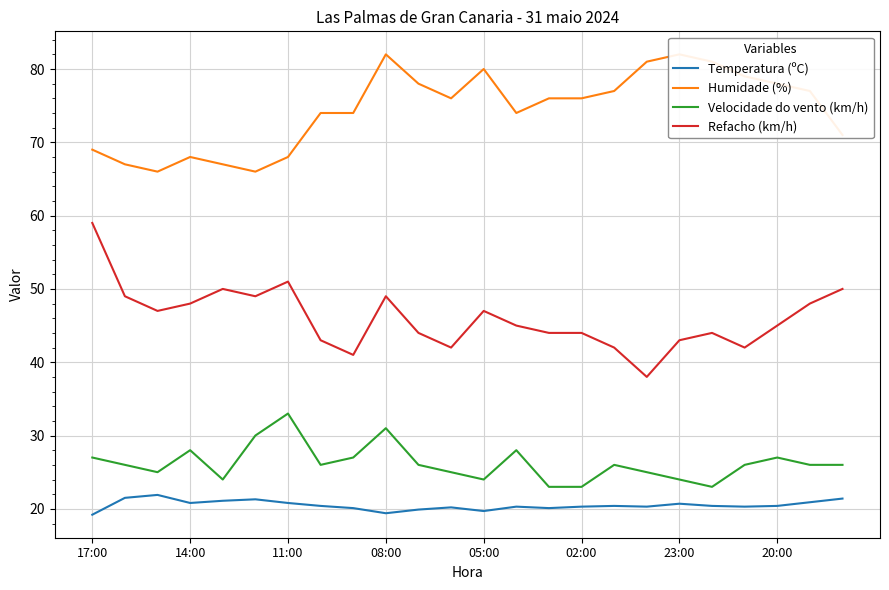

True or false: Velocidade do vento (km/h) and Refacho (km/h) intersect in this chart.

False